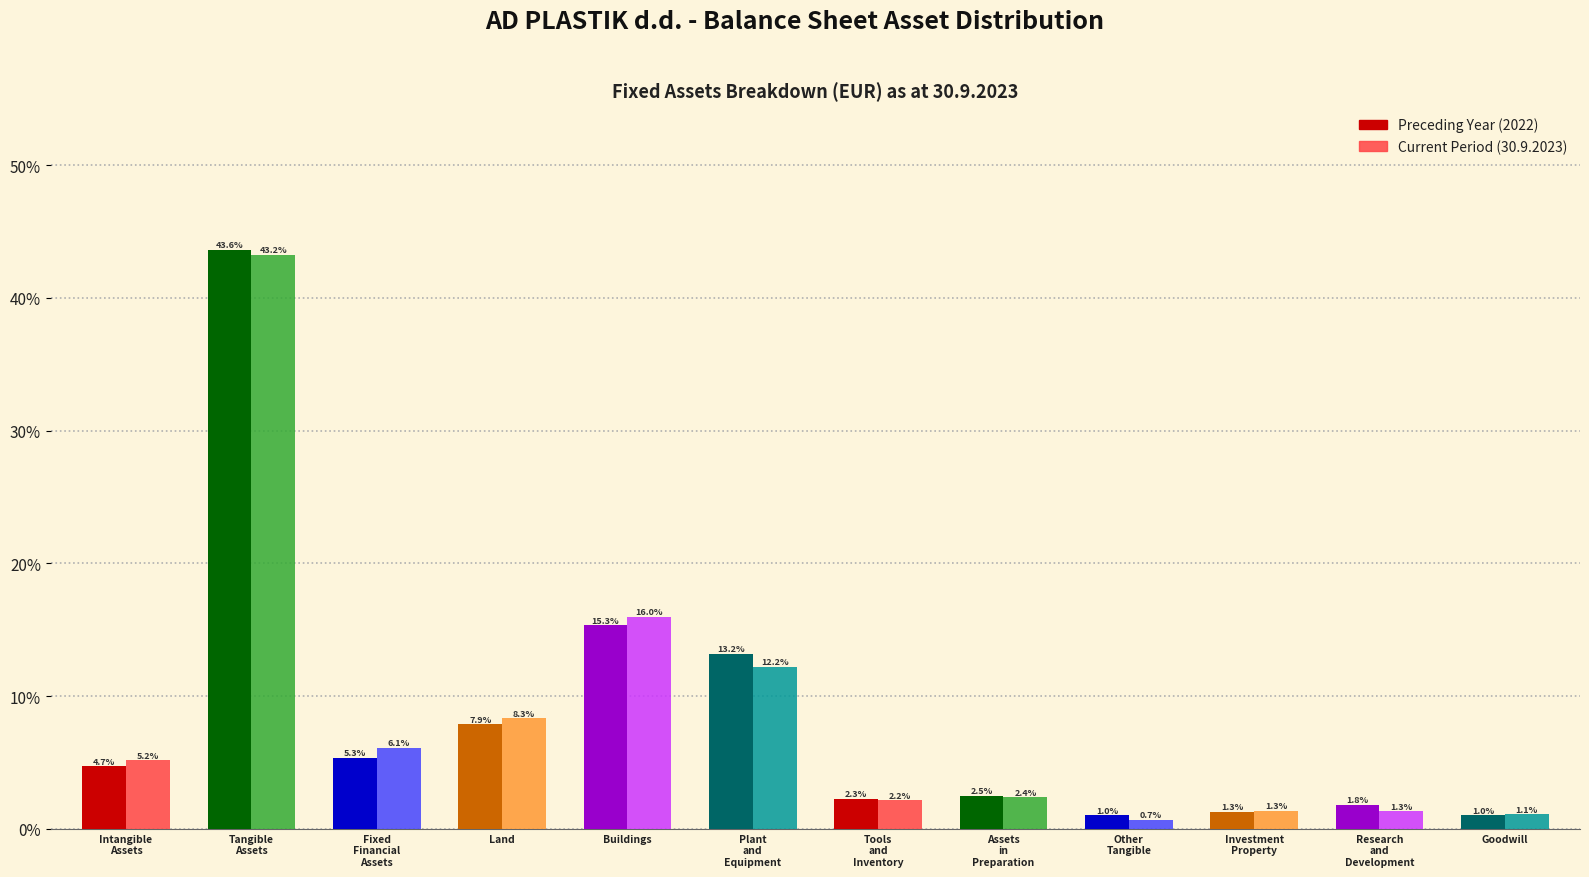

Reading left to right, what are all the values shown in this chart?

Preceding Year: 4.7	43.6	5.3	7.9	15.3	13.2	2.3	2.5	1.0	1.3	1.8	1.0
Current Period: 5.2	43.2	6.1	8.3	16.0	12.2	2.2	2.4	0.7	1.3	1.3	1.1